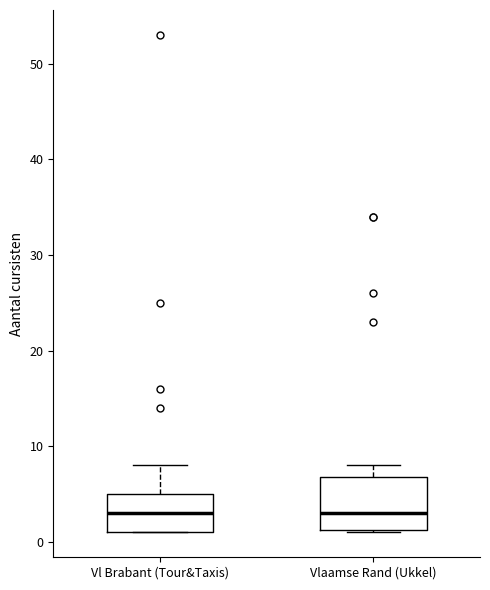

Comparing the boxes themselves (not the whiskers), which one is the tallest?

Vlaamse Rand (Ukkel)